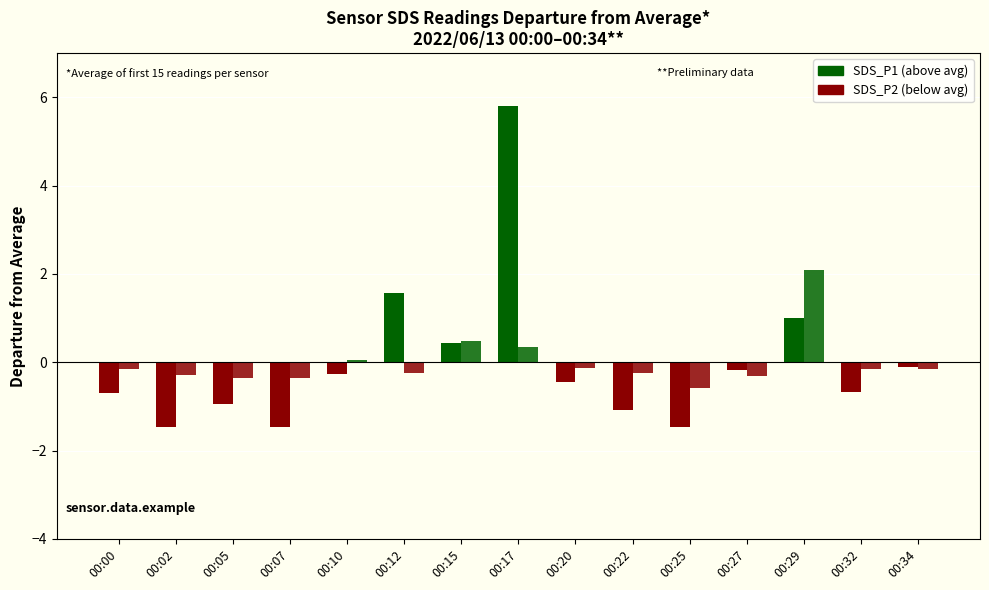

Reading left to right, transcribe all the data shown in this chart.

SDS_P1: 00:00=-0.7	00:02=-1.5	00:05=-0.9	00:07=-1.5	00:10=-0.3	00:12=1.6	00:15=0.4	00:17=5.8	00:20=-0.4	00:22=-1.1	00:25=-1.5	00:27=-0.2	00:29=1.0	00:32=-0.7	00:34=-0.1
SDS_P2: 00:00=-0.2	00:02=-0.3	00:05=-0.4	00:07=-0.4	00:10=0.0	00:12=-0.3	00:15=0.5	00:17=0.3	00:20=-0.1	00:22=-0.3	00:25=-0.6	00:27=-0.3	00:29=2.1	00:32=-0.2	00:34=-0.2